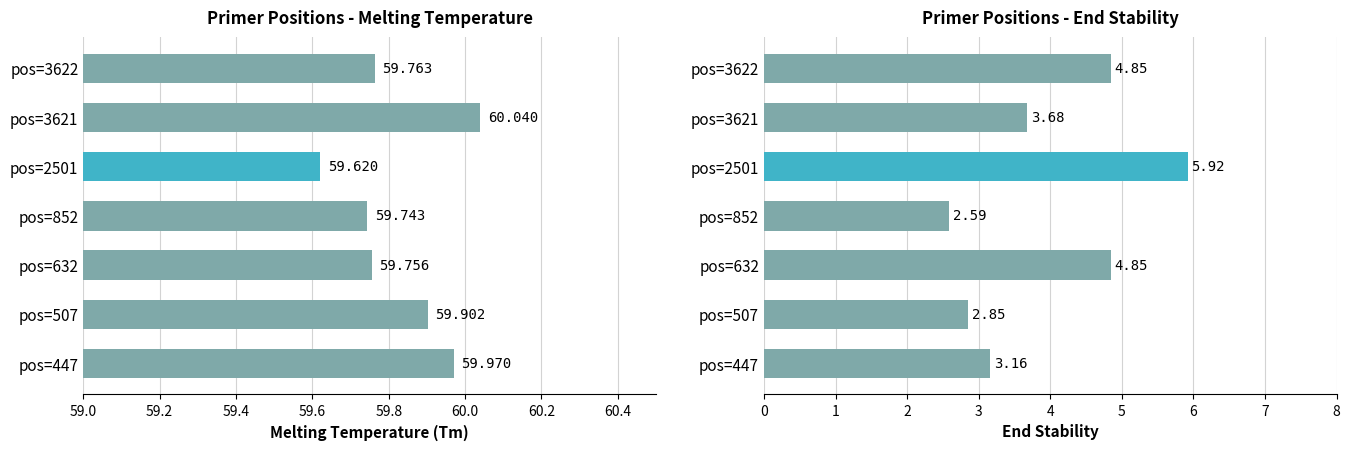

Between pos=852 and pos=2501, which is larger?

pos=852